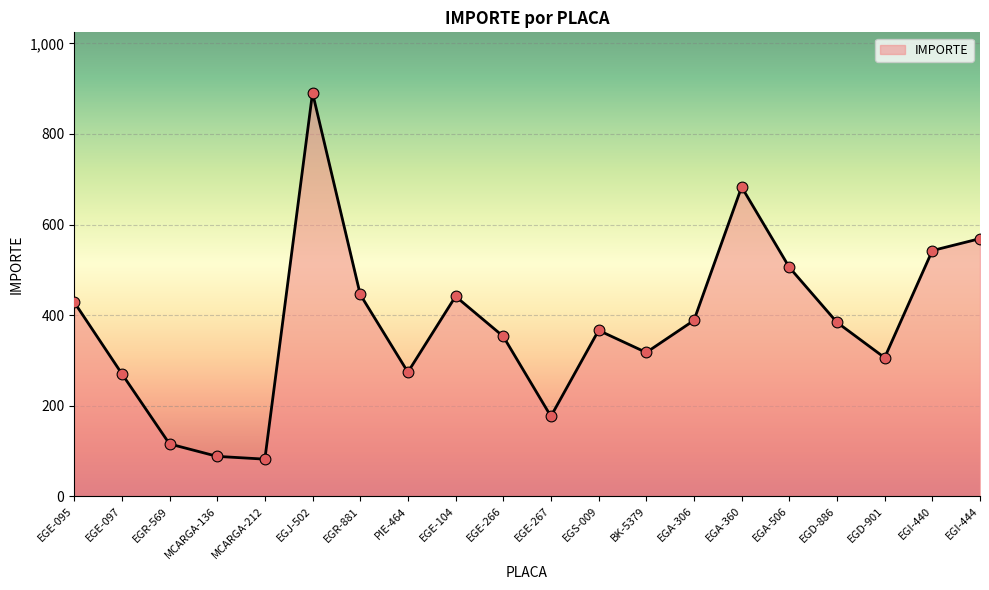

Which has a higher value, EGE-267 or MCARGA-136?

EGE-267